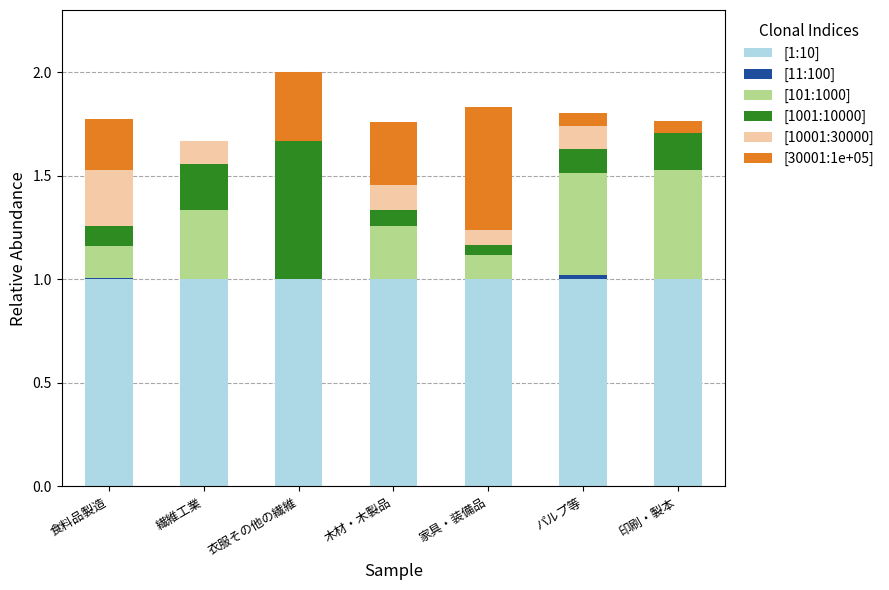

What is the total value across all series at 印刷・製本?

1.8